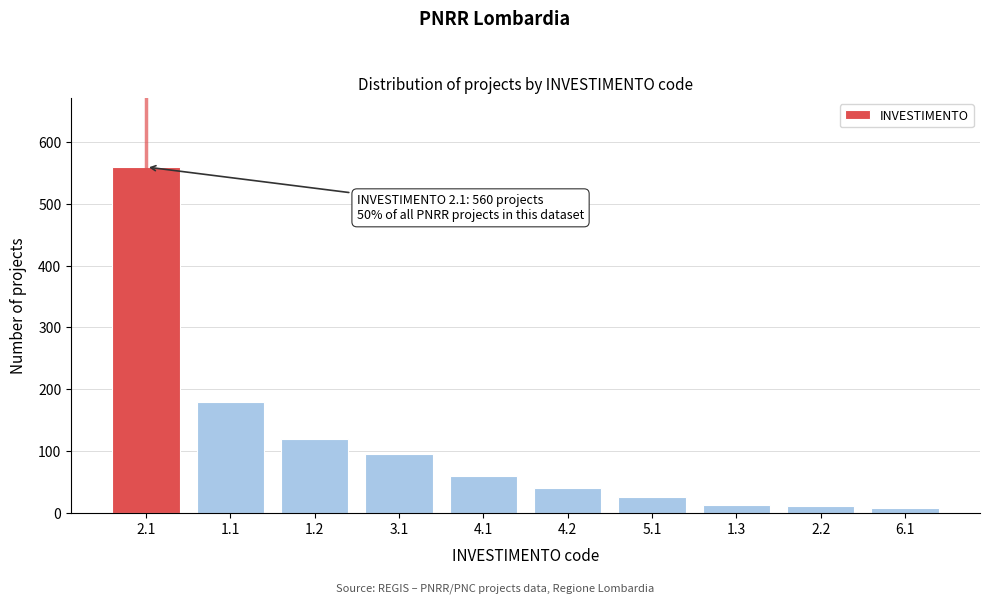

What is the change in value from 1.1 to 5.1?

-155